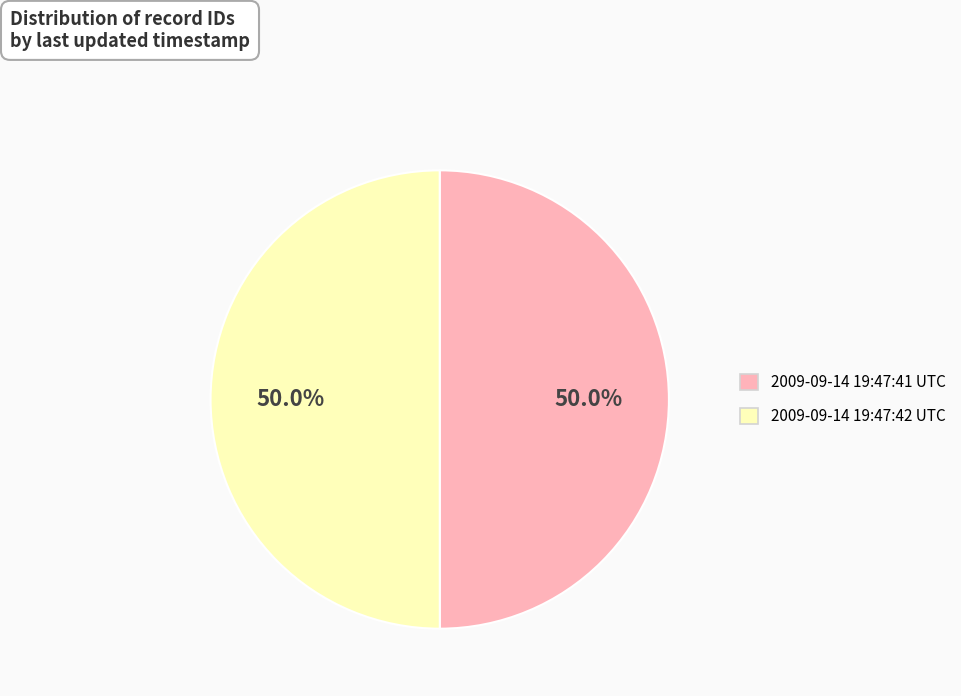

The 2009-09-14 19:47:41 UTC slice represents 41% of the pie. True or false?

False